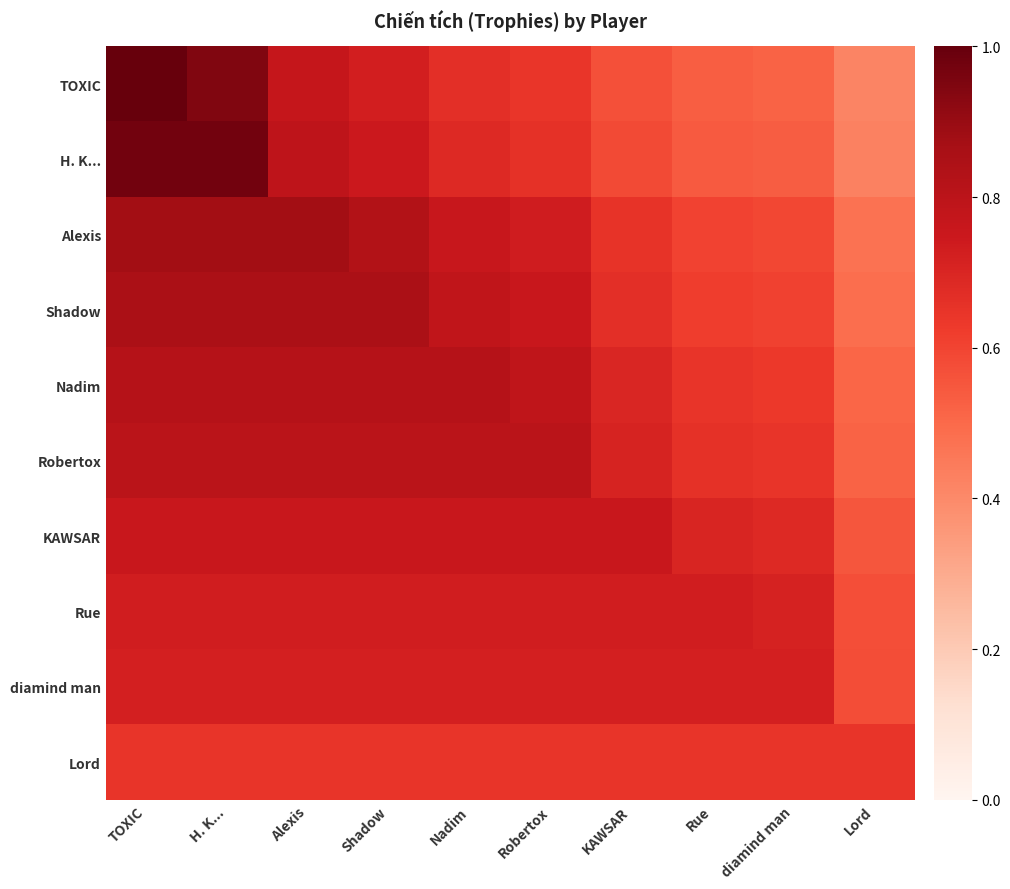

What is the spread (max minus min) of values at diamind man?

0.2